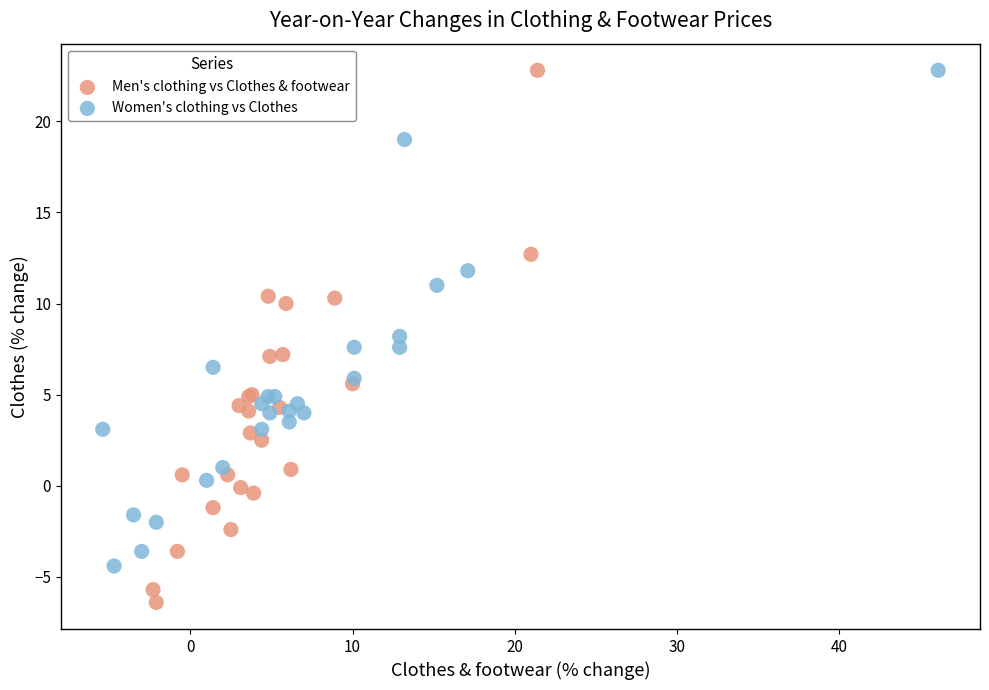

Which series has the widest spread of Y values?

Men's clothing vs Clothes & footwear